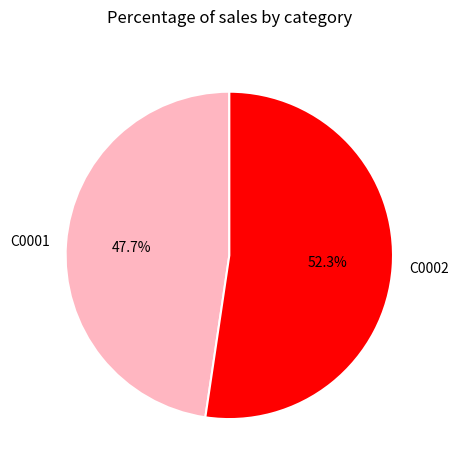

What is the ratio of the value at C0001 to the value at C0002?

0.9